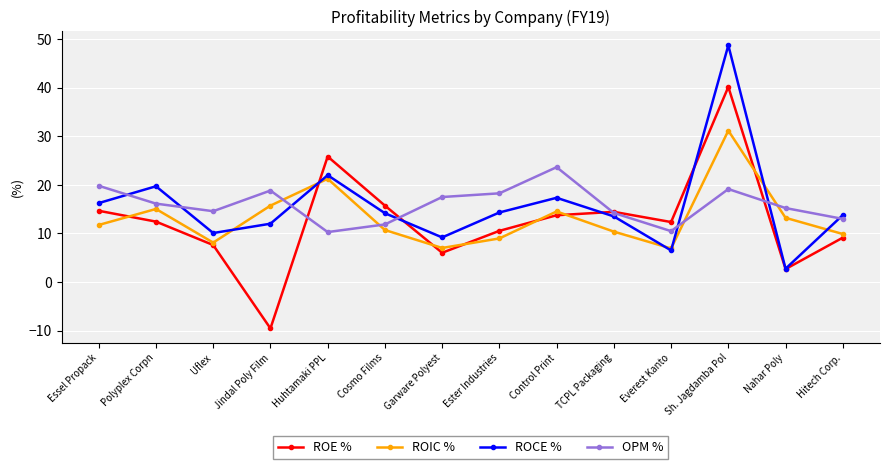

True or false: ROCE % has a value of 2.7 at Nahar Poly.

True